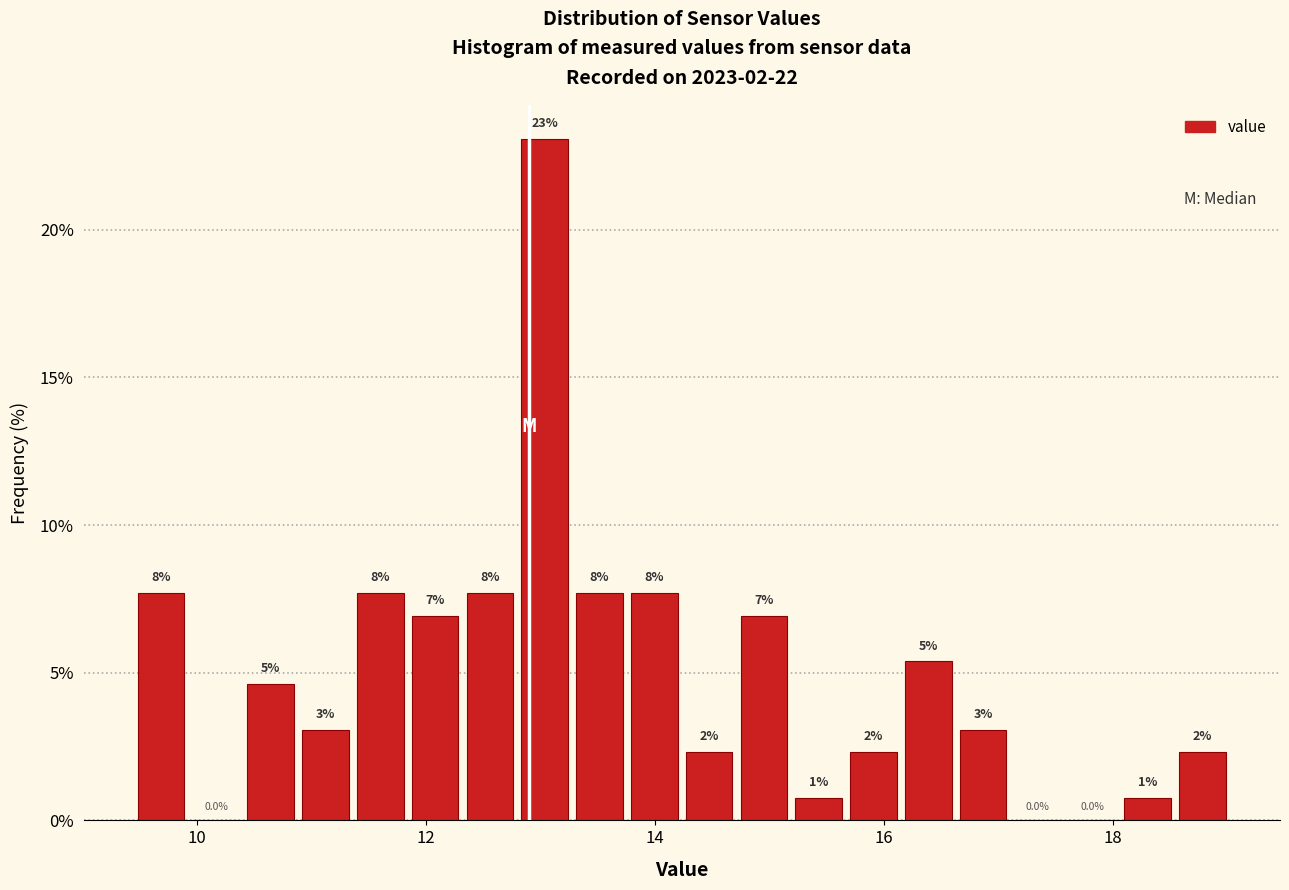

Read against the x-axis, roughly where is the centre of the tallest bar?

13.0